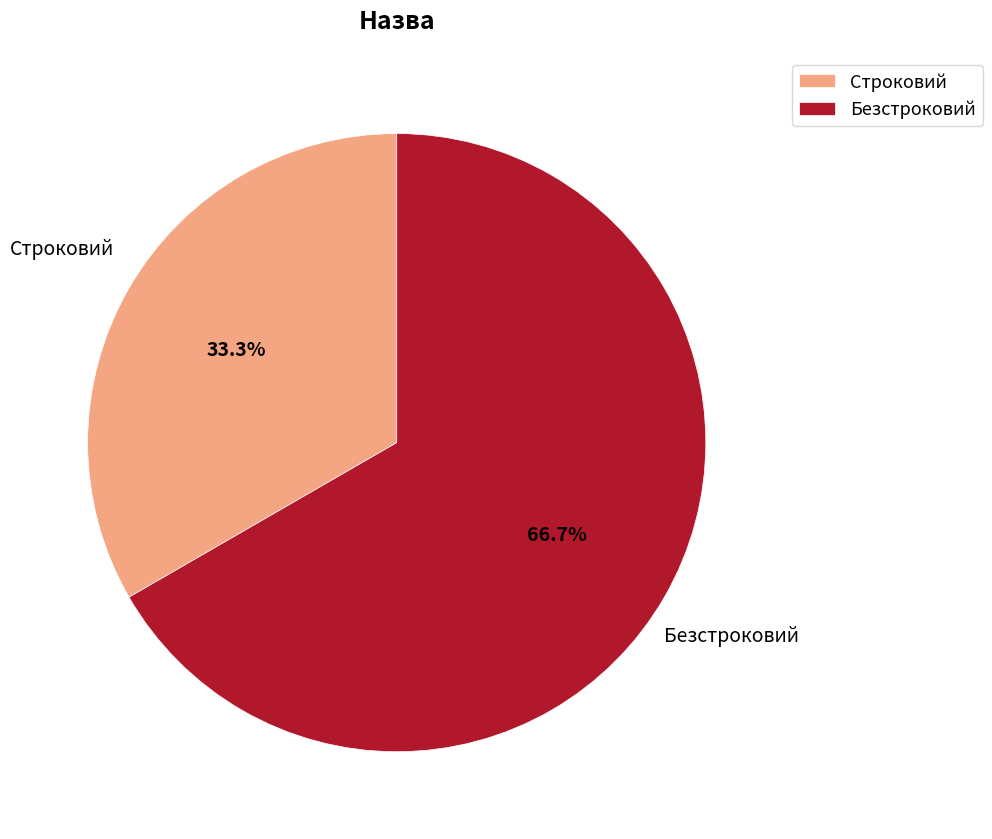

How many slices are in this pie chart?

2